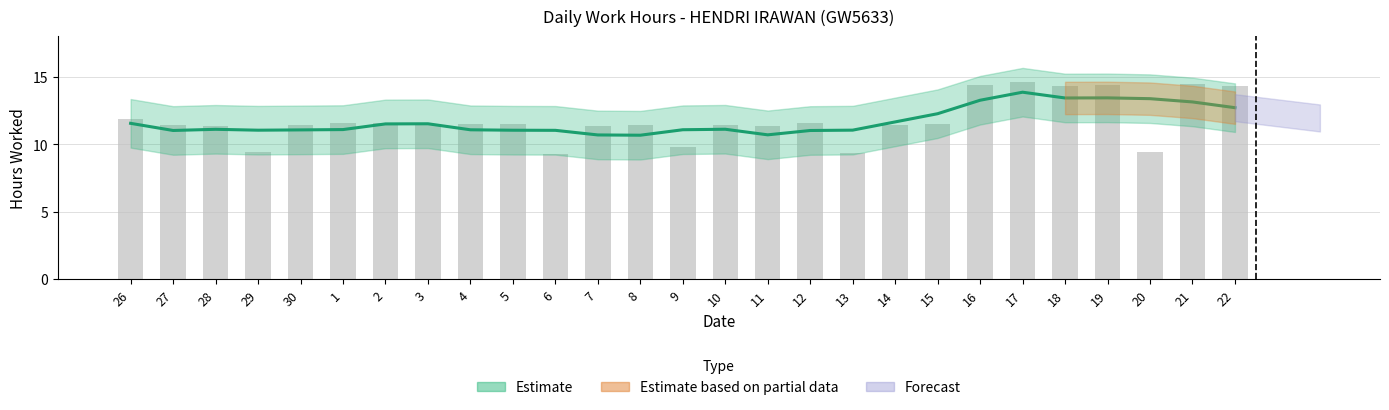

What is the sum of all values?

317.2